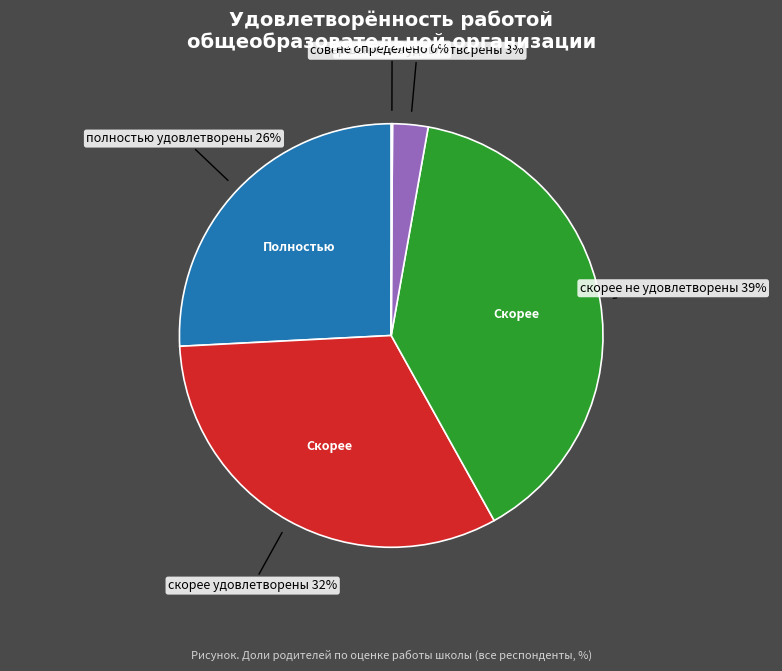

Is there any slice that represents more than half of the pie?

No